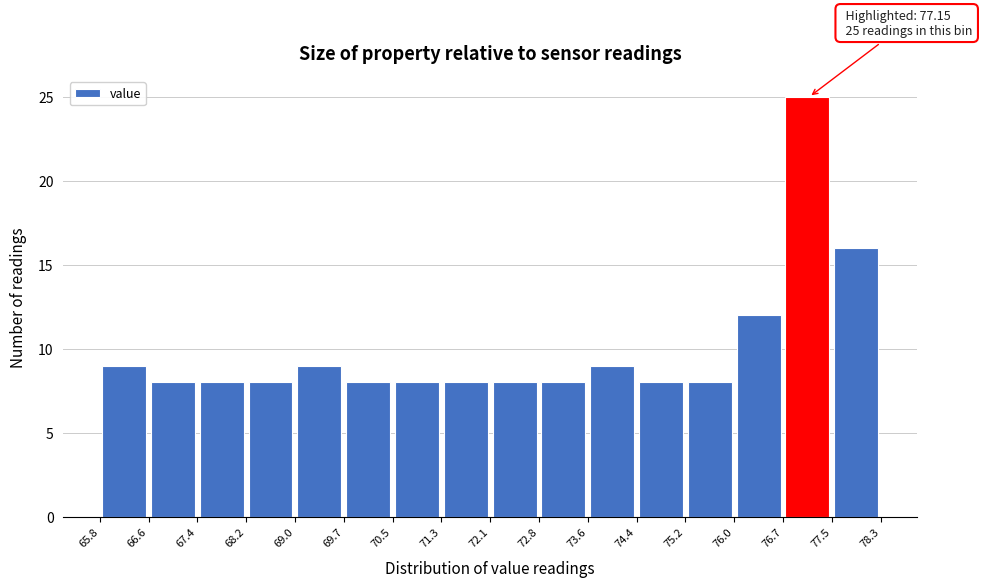

Which range on the x-axis has the tallest bar?

76.7 to 77.5